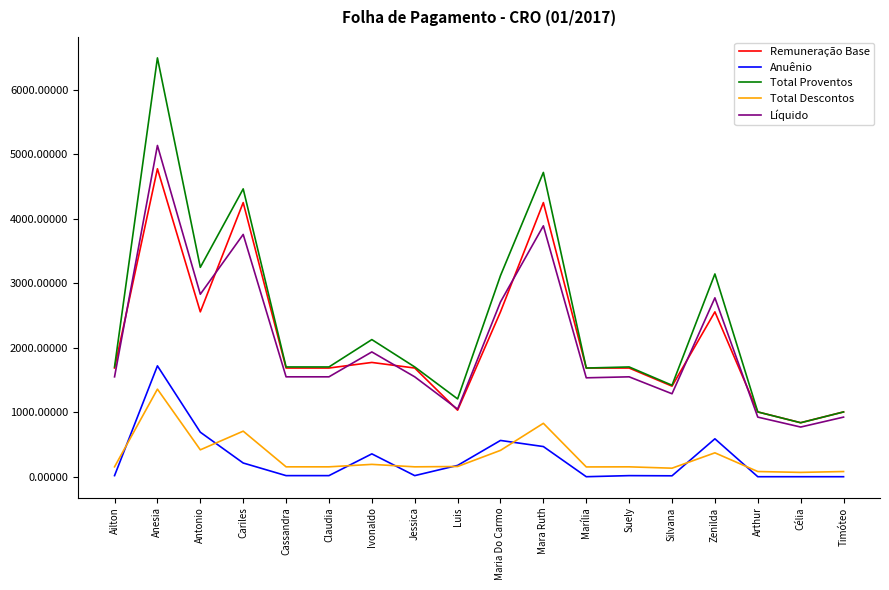

What is the maximum value for Total Proventos?

6498.2